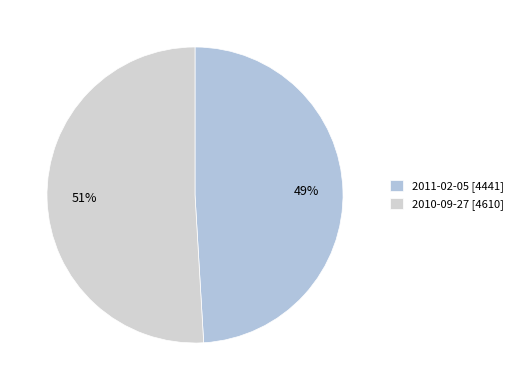

To the nearest percent, what is the difference between the largest and smallest slice percentages?

2%